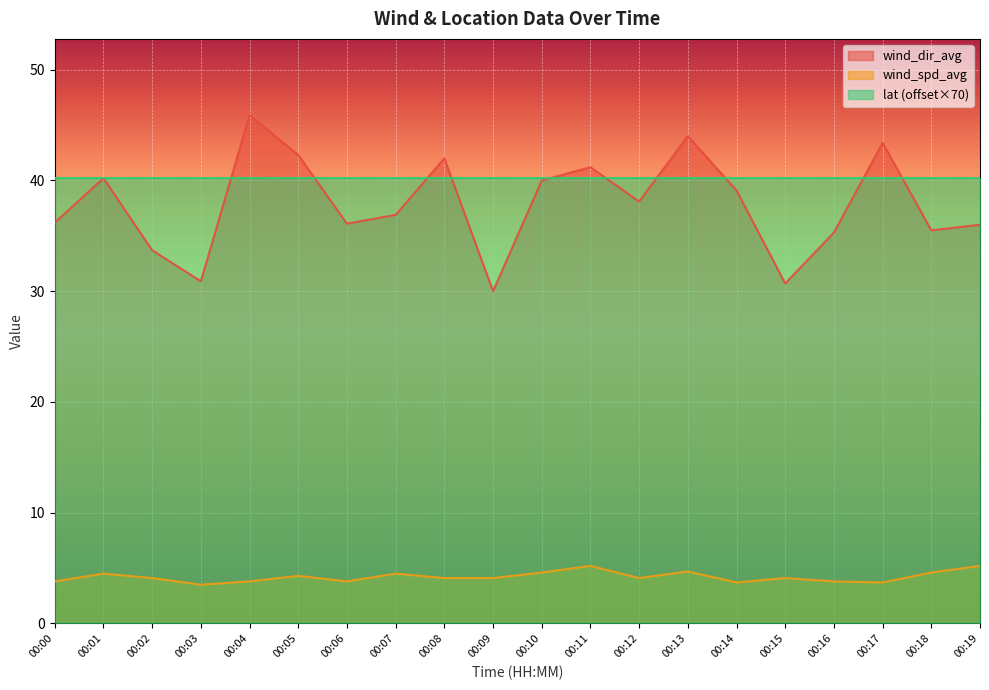

How many data points in wind_spd_avg are less than 4?

7